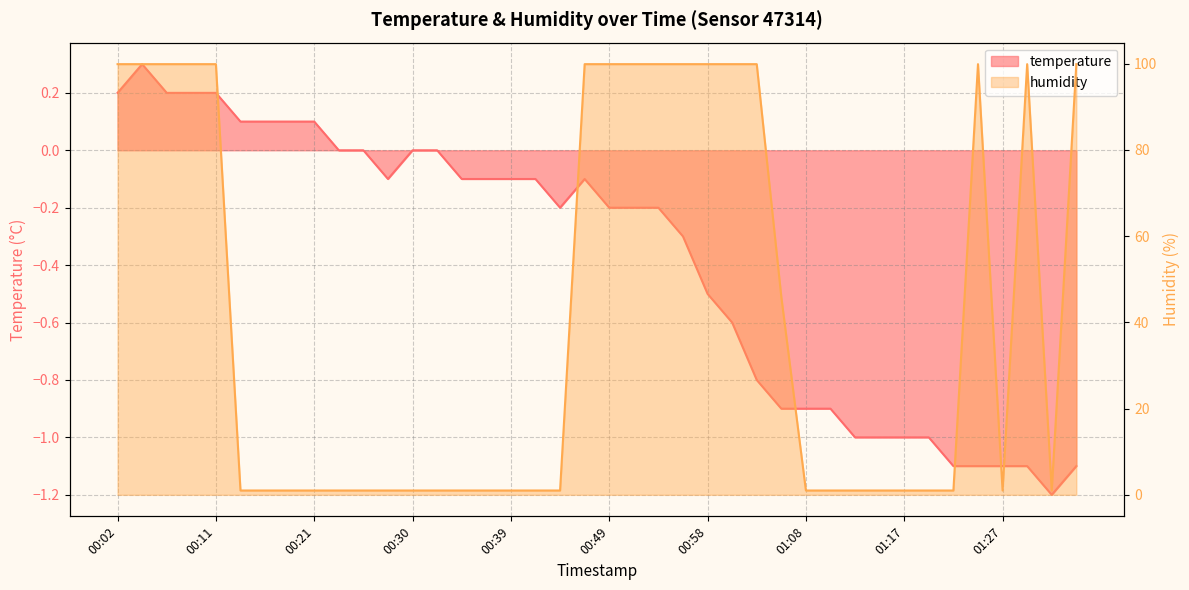

How many data points in humidity are above 1?

17